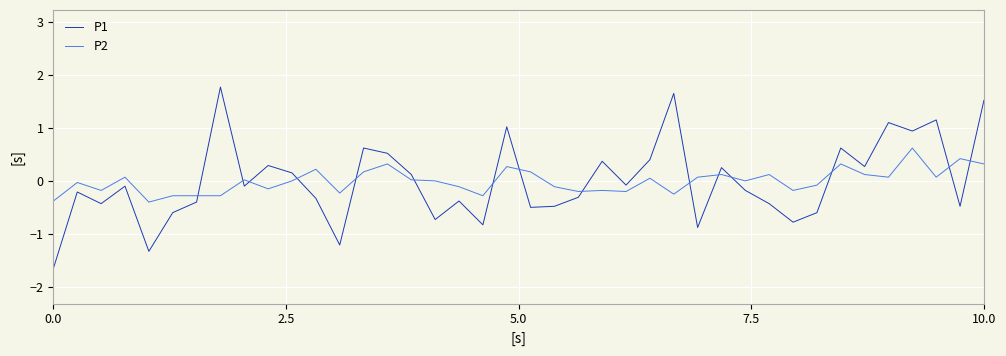

What is the difference between the maximum and minimum values in the P1 series?

3.4